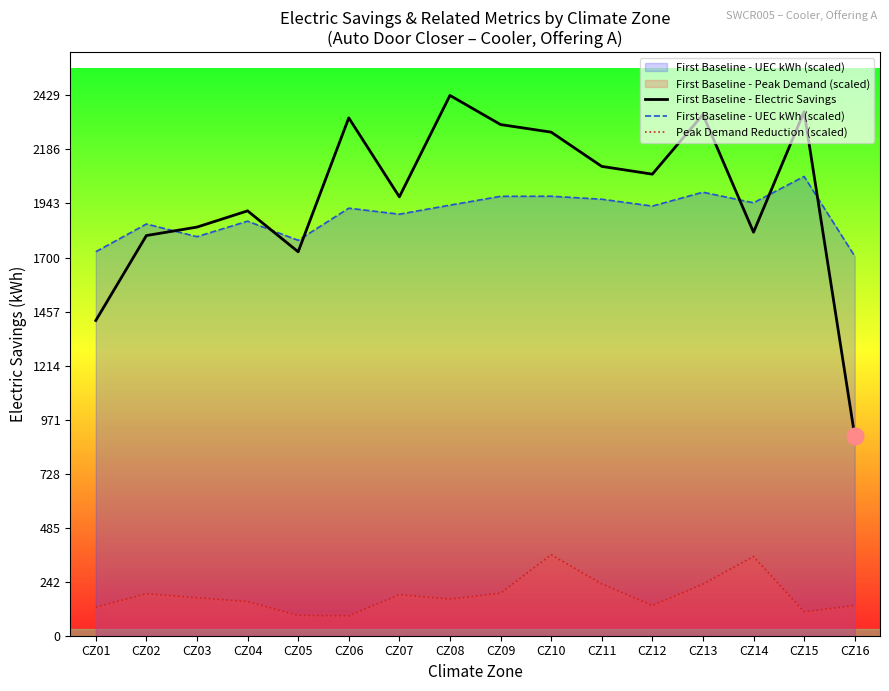

What is the value of the First Baseline - Electric Savings point at the 4th from the left?

1910.0